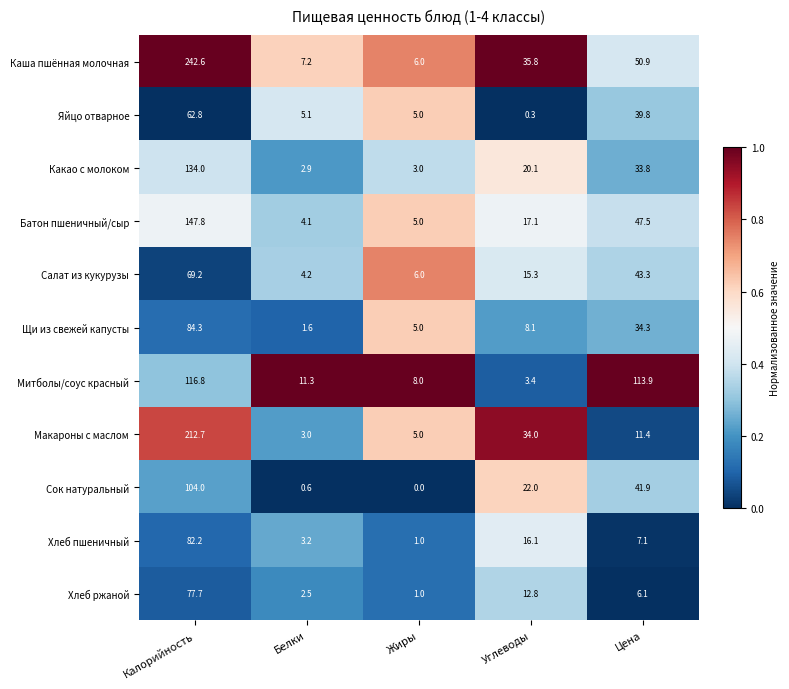

What is the greatest value displayed?

242.6